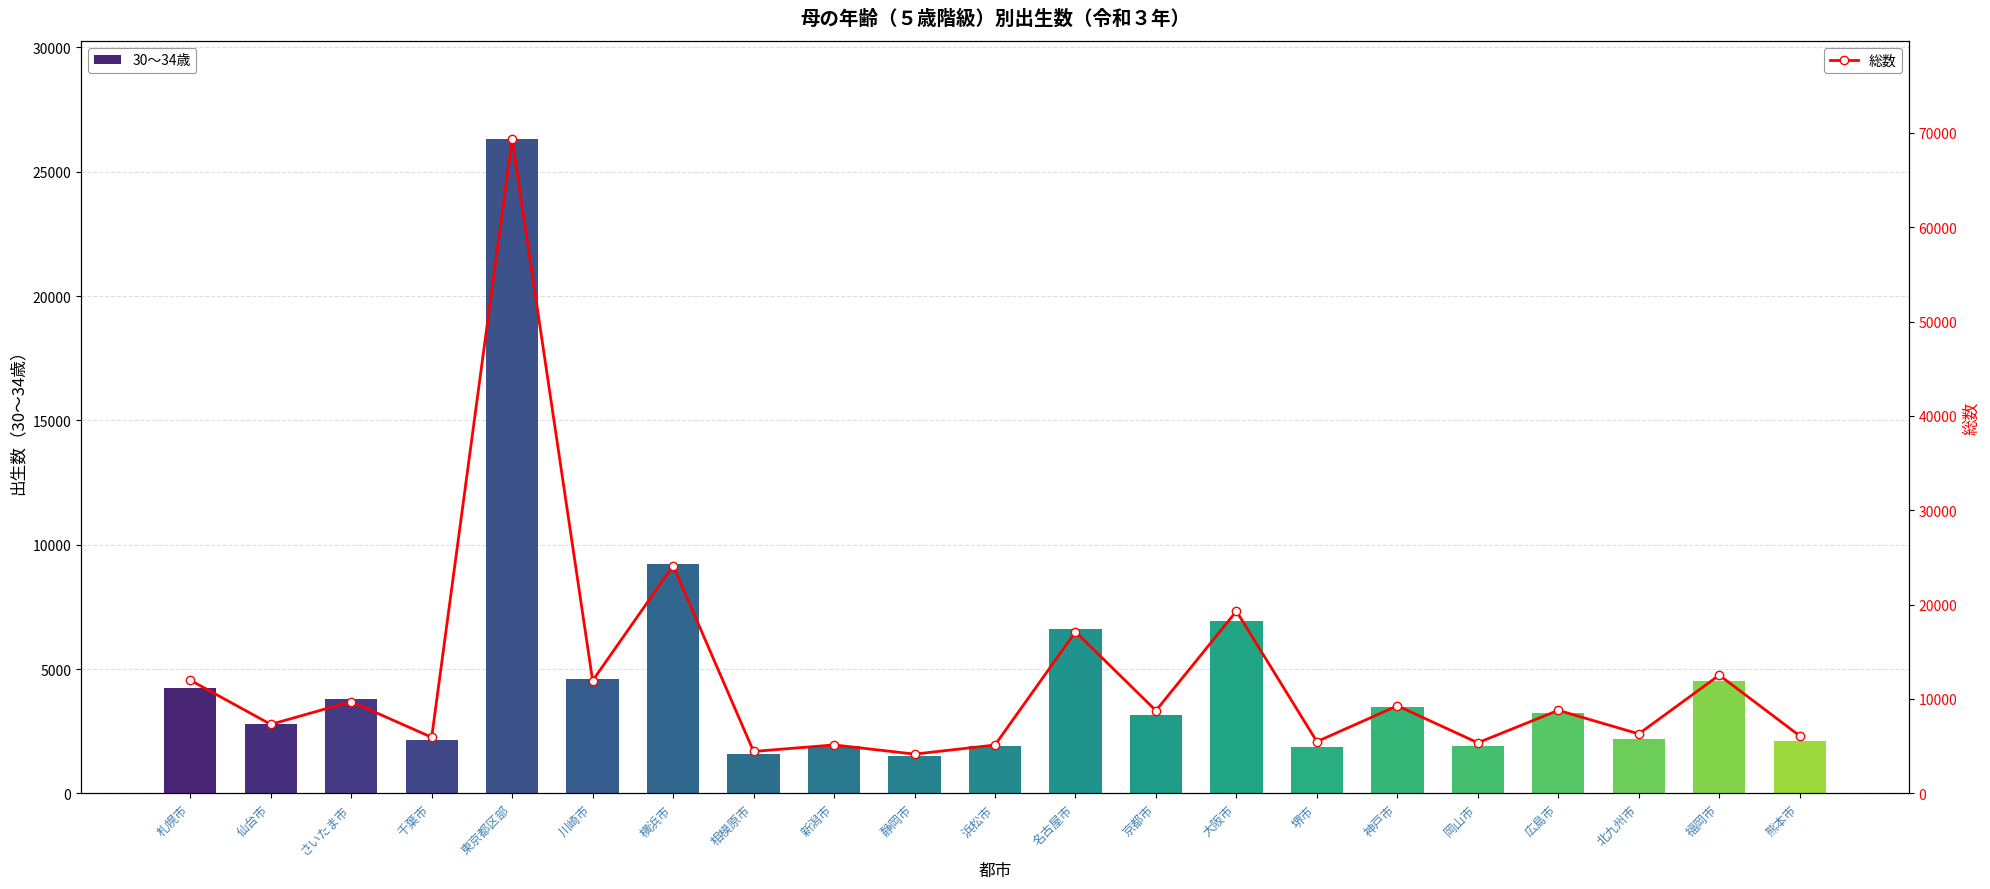

Rank the series at 神戸市 from lowest to highest value.

30～34歳, 総数